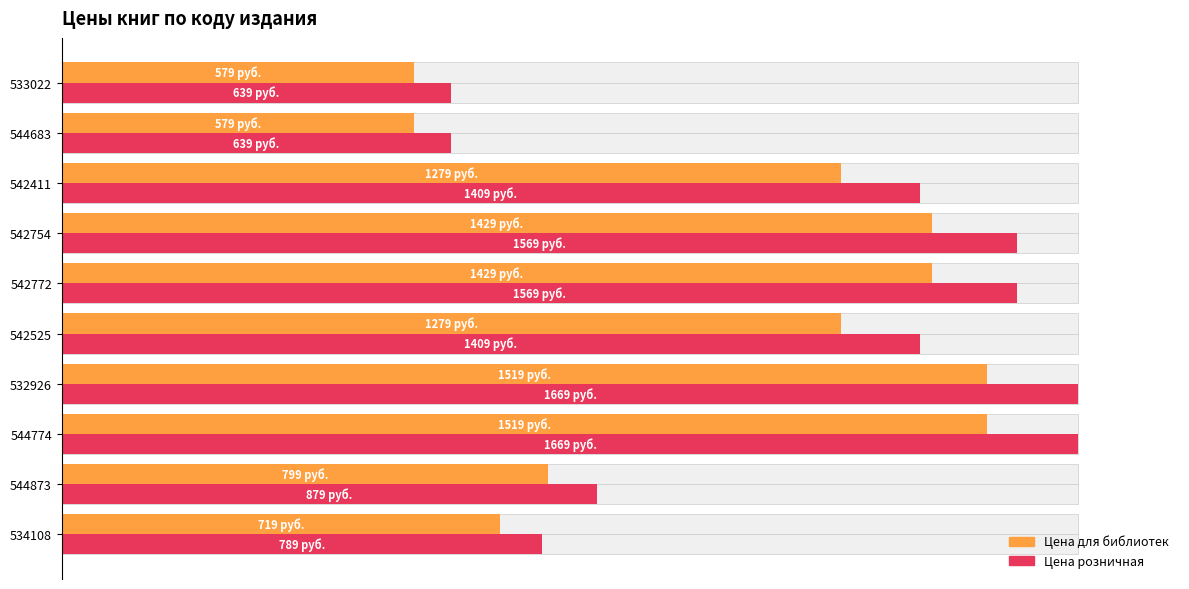

At 533022, list the series in order from smallest to largest.

Цена для библиотек, Цена розничная